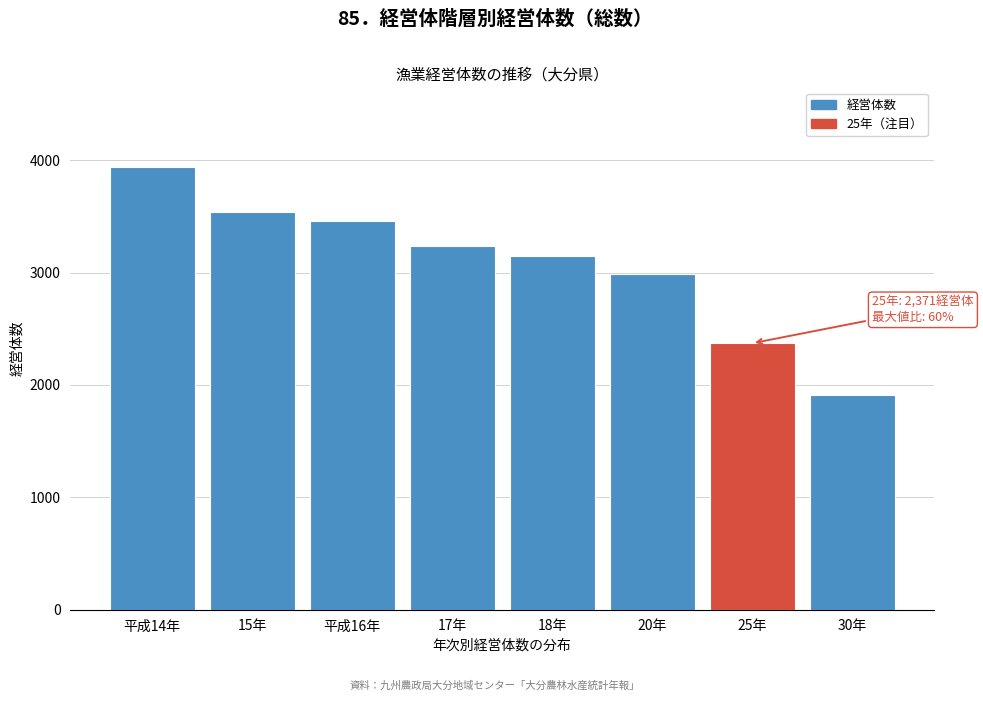

Reading left to right, extract all data points from this chart.

平成14年=3938	15年=3536	平成16年=3461	17年=3238	18年=3152	20年=2983	25年=2371	30年=1914